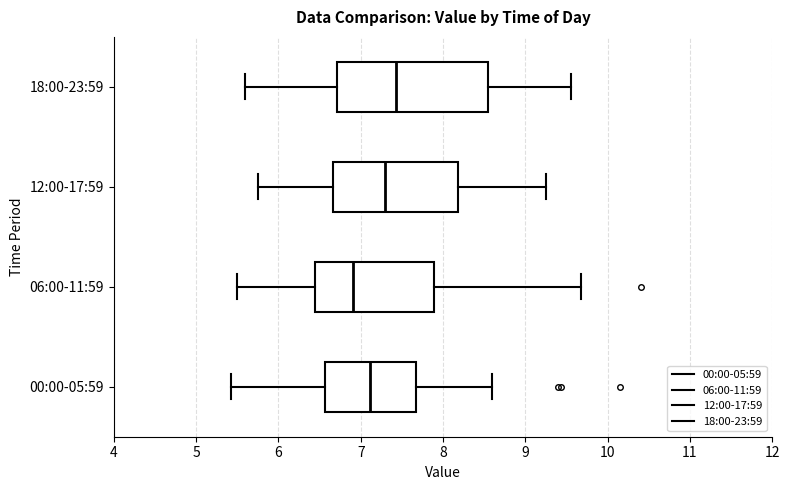

Comparing the boxes themselves (not the whiskers), which one is the widest?

18:00-23:59